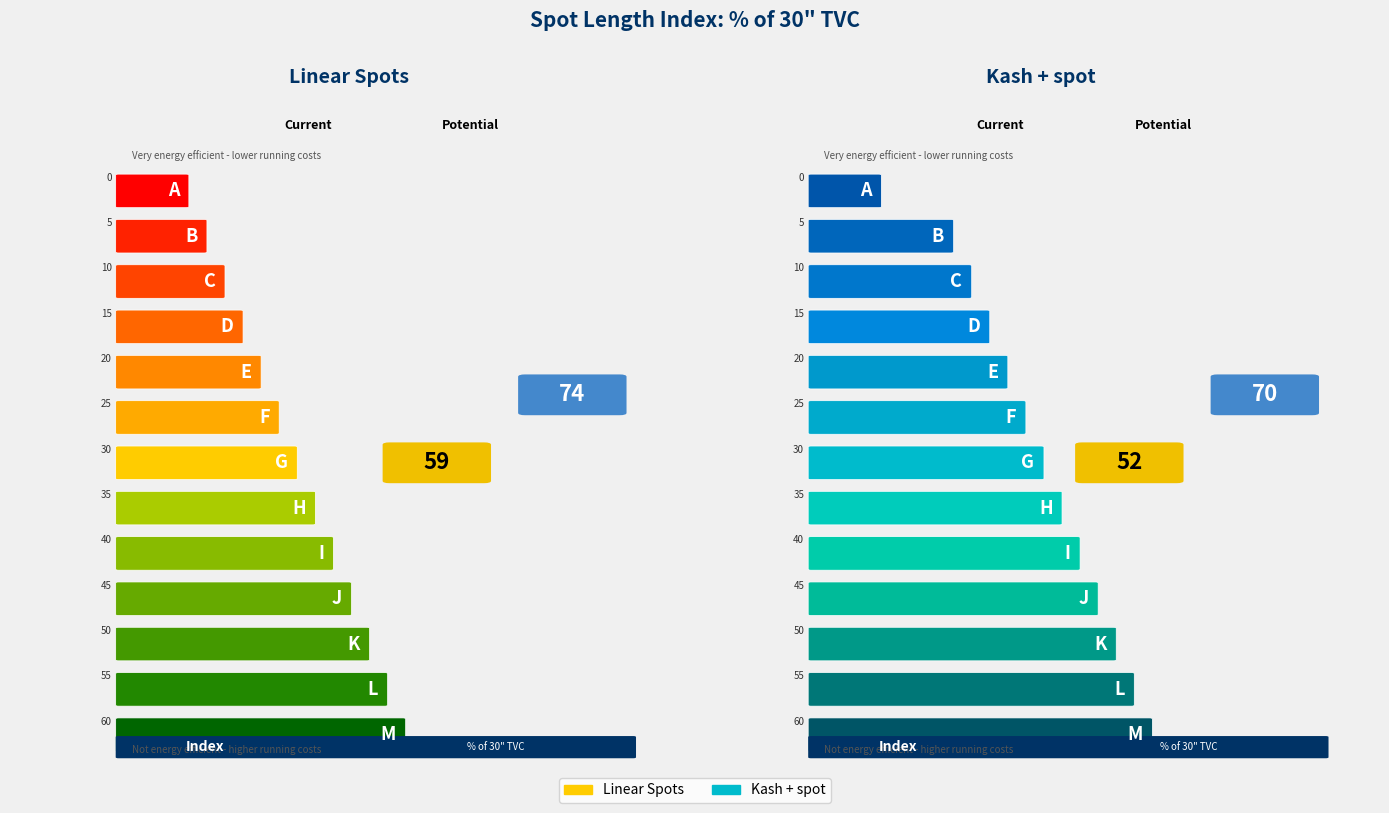

Reading right to left, extract all data points from this chart.

Linear Spots: 2.0	1.8	1.7	1.5	1.3	1.2	1.0	0.8	0.7	0.5	0.3	0.2	0.0
Kash + spot: 2.5	2.3	2.2	2.0	1.8	1.7	1.5	1.3	1.2	1.0	0.8	0.7	0.0